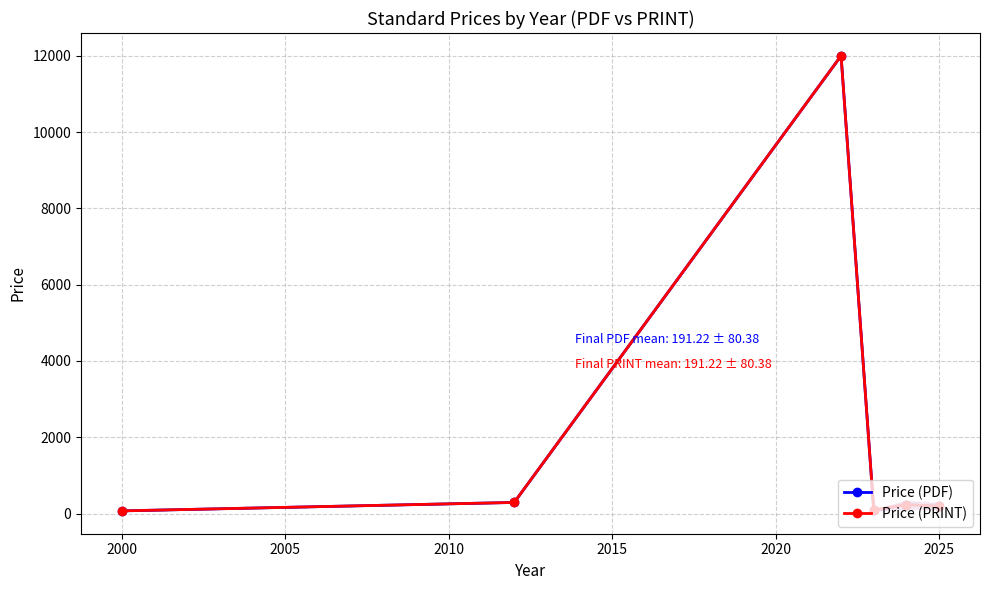

True or false: Price (PDF) and Price (PRINT) intersect in this chart.

False